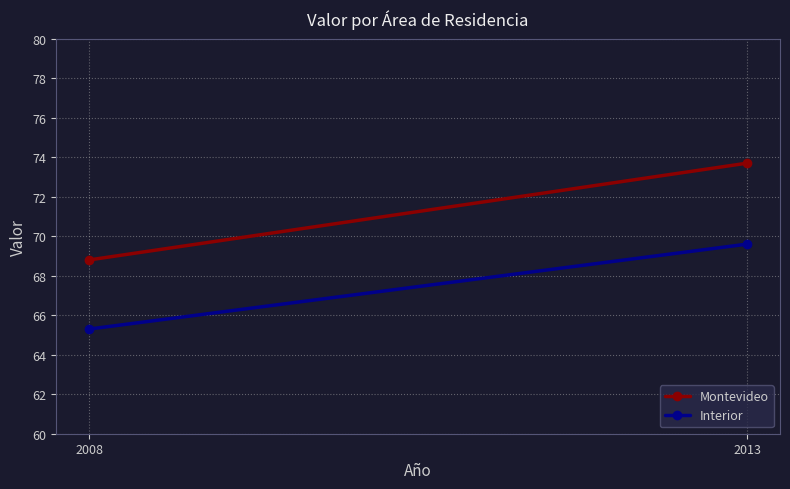

What is the value of the Montevideo point at the 1st from the left?

68.8